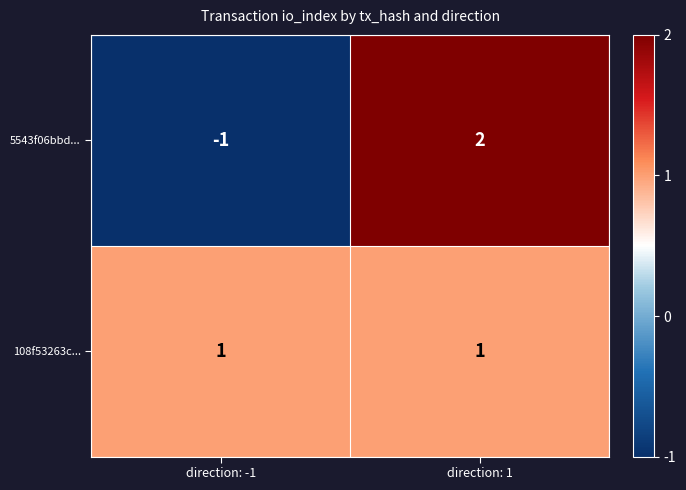

List the series in order of their overall mean, highest first.

108f53263c..., 5543f06bbd...